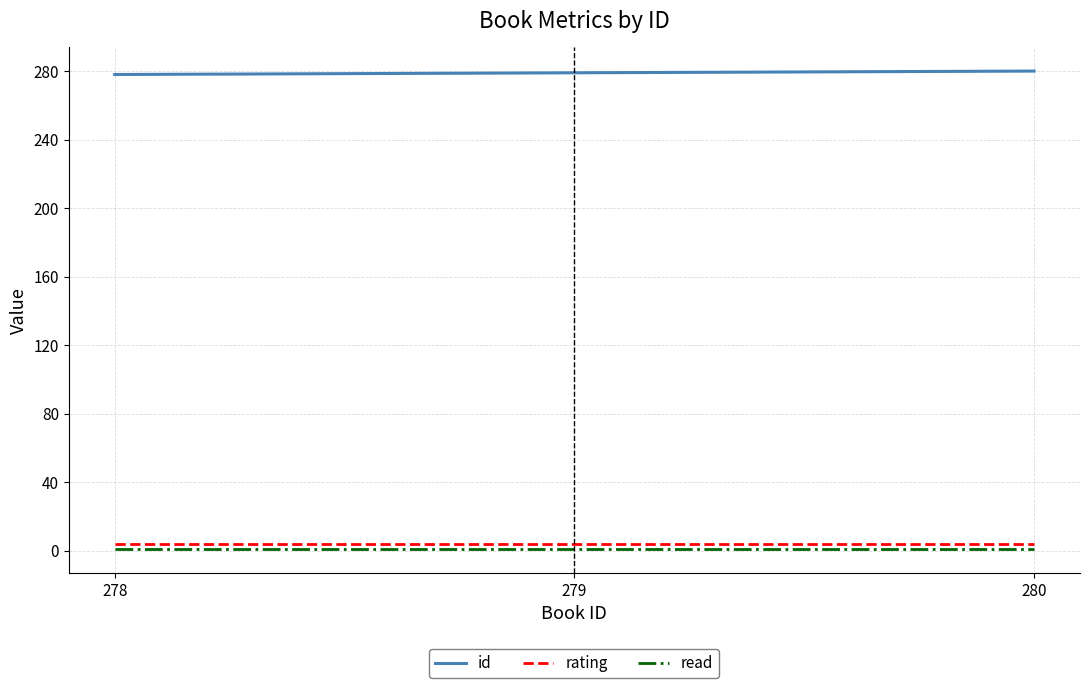

Does the chart display data point markers on the line(s)?

No